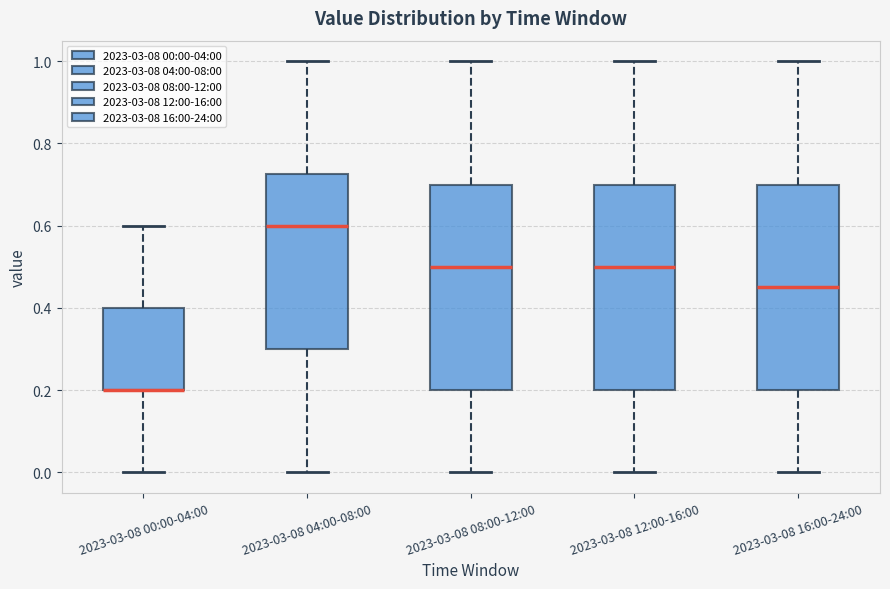

Reading left to right, transcribe this box plot: for each box, give where its median line is, the range the box spans, and where its two whiskers end, as read against the y-axis. The values are not printed on the chart, so give them approximately, as read against the axis.

2023-03-08 00:00-04:00: median 0.20 (drawn on the box's lower edge), box 0.20 to 0.40, whiskers 0.00 to 0.60
2023-03-08 04:00-08:00: median 0.60, box 0.30 to 0.72, whiskers 0.00 to 1.00
2023-03-08 08:00-12:00: median 0.50, box 0.20 to 0.70, whiskers 0.00 to 1.00
2023-03-08 12:00-16:00: median 0.50, box 0.20 to 0.70, whiskers 0.00 to 1.00
2023-03-08 16:00-24:00: median 0.46, box 0.20 to 0.70, whiskers 0.00 to 1.00